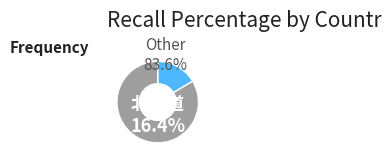

What is the change in value from 新潟 to 山梨?

-2